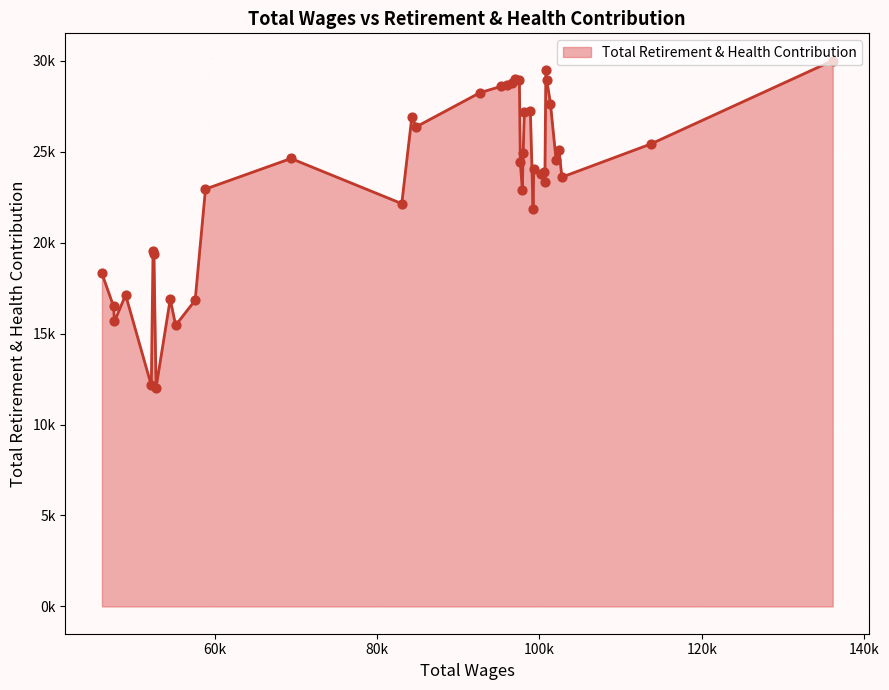

Is this an area chart (filled region under the line)?

Yes